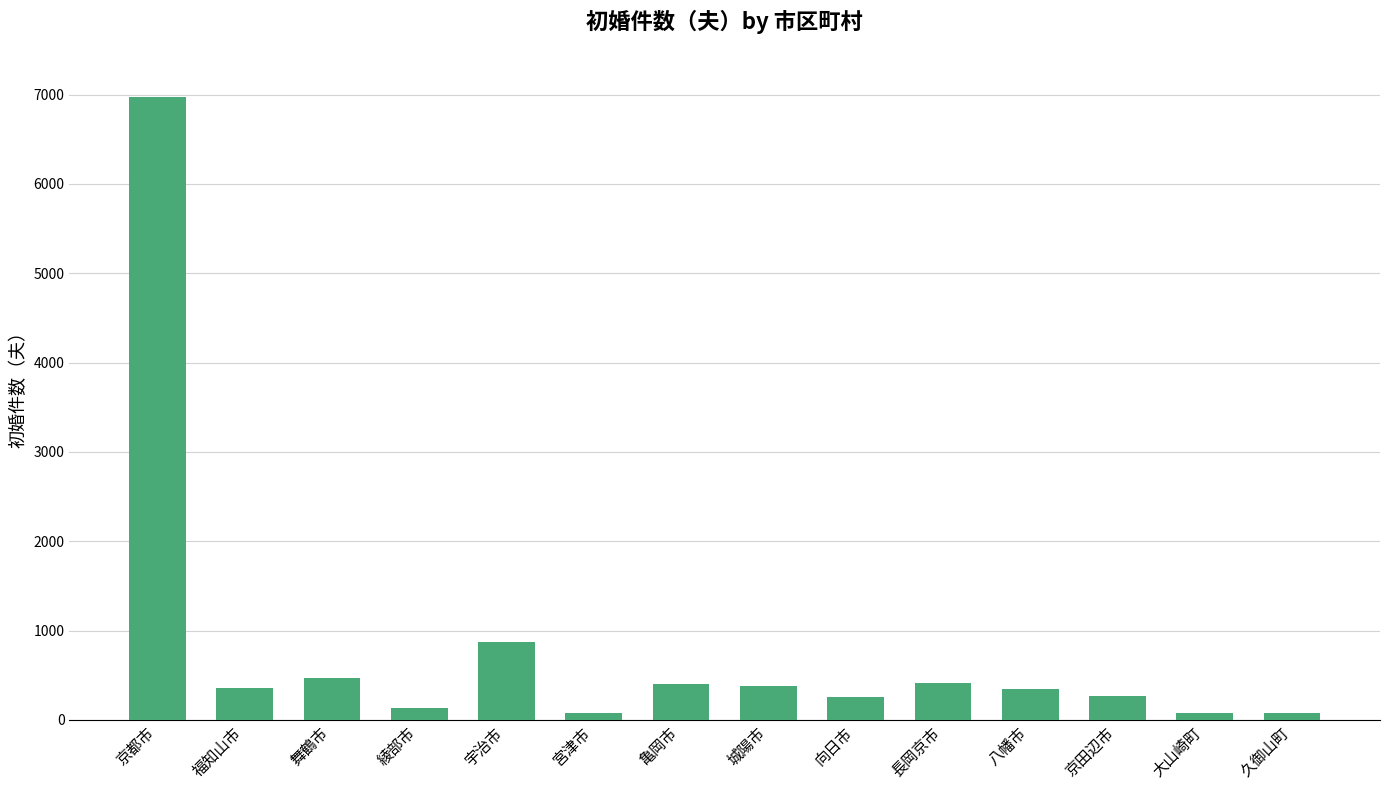

How many data points are less than 360?

7